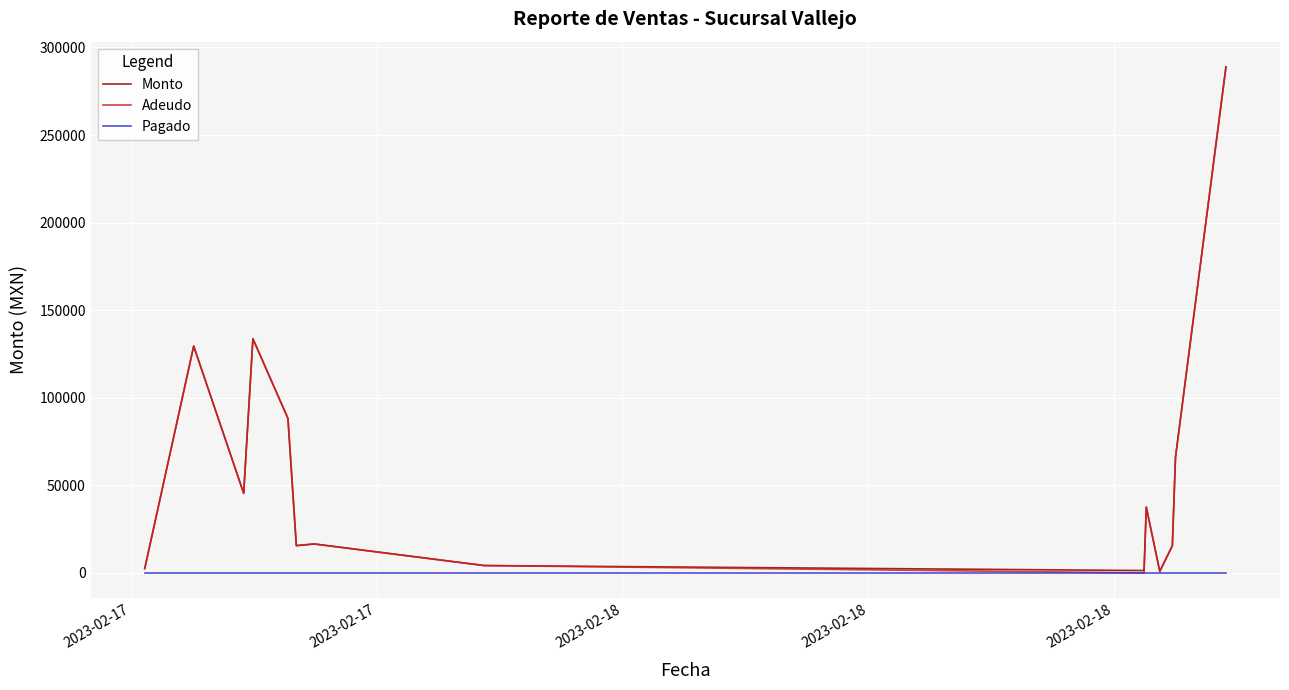

How many categories are shown in the chart?

14